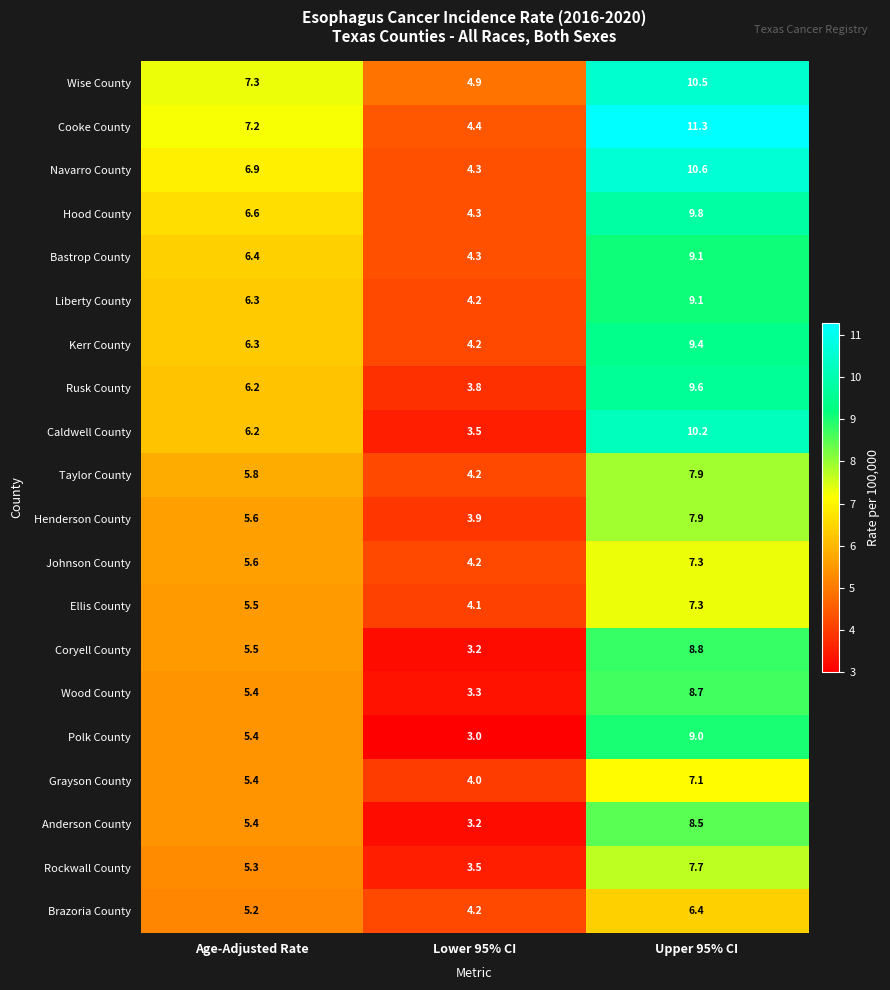

Read the Hood County value at Lower 95% CI.

4.3